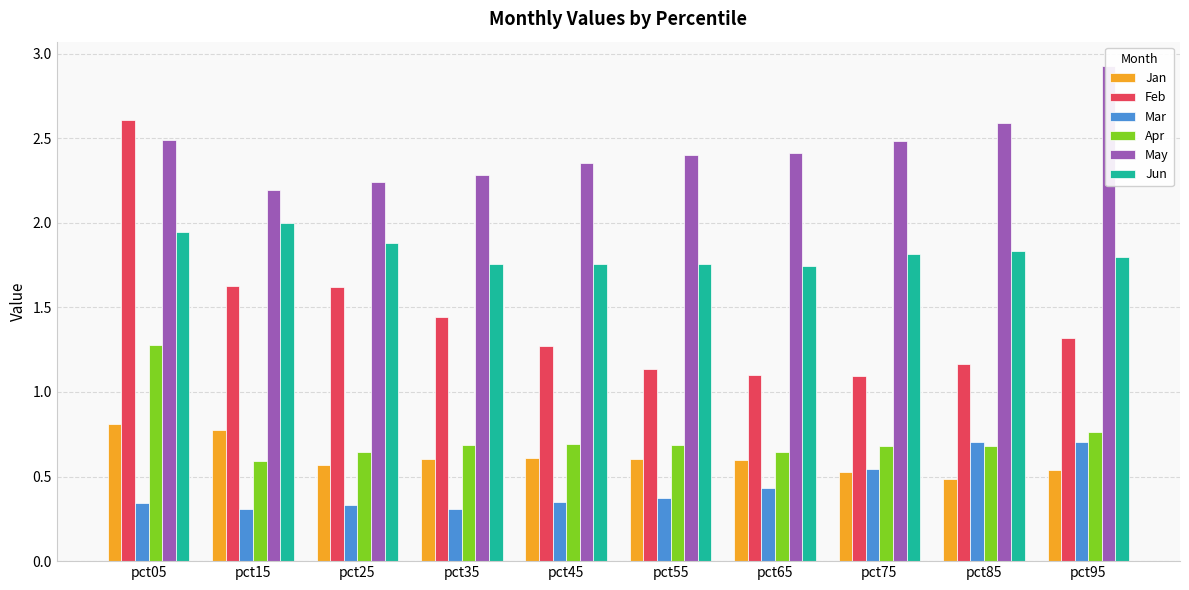

What is the total value across all series at pct35?

7.1